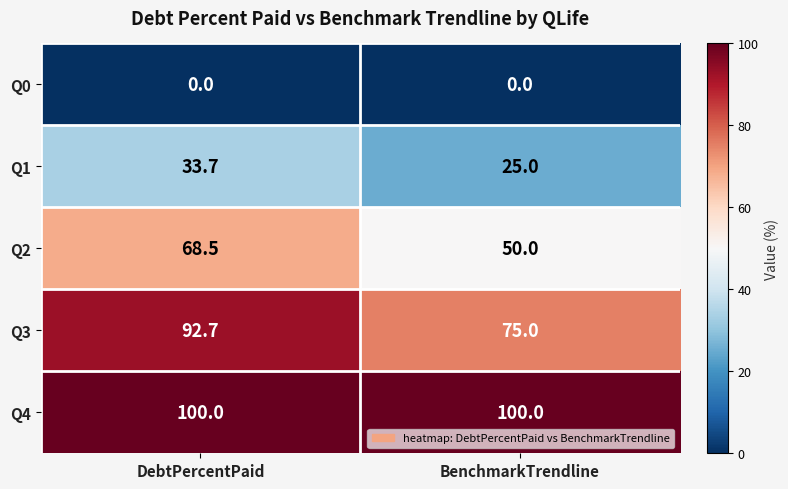

Reading right to left, list all the values displayed in this chart.

Q0: BenchmarkTrendline=0.0	DebtPercentPaid=0.0
Q1: BenchmarkTrendline=25.0	DebtPercentPaid=33.7
Q2: BenchmarkTrendline=50.0	DebtPercentPaid=68.5
Q3: BenchmarkTrendline=75.0	DebtPercentPaid=92.7
Q4: BenchmarkTrendline=100.0	DebtPercentPaid=100.0